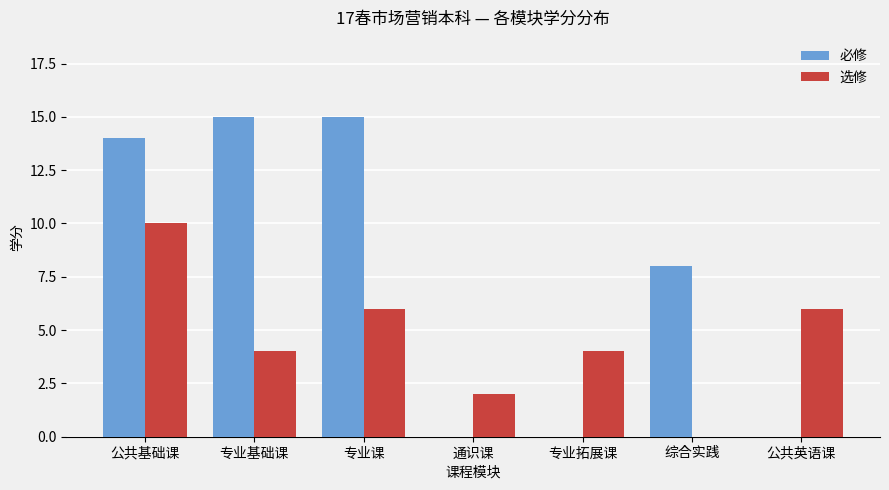

What is the sum of all 必修 values?

52